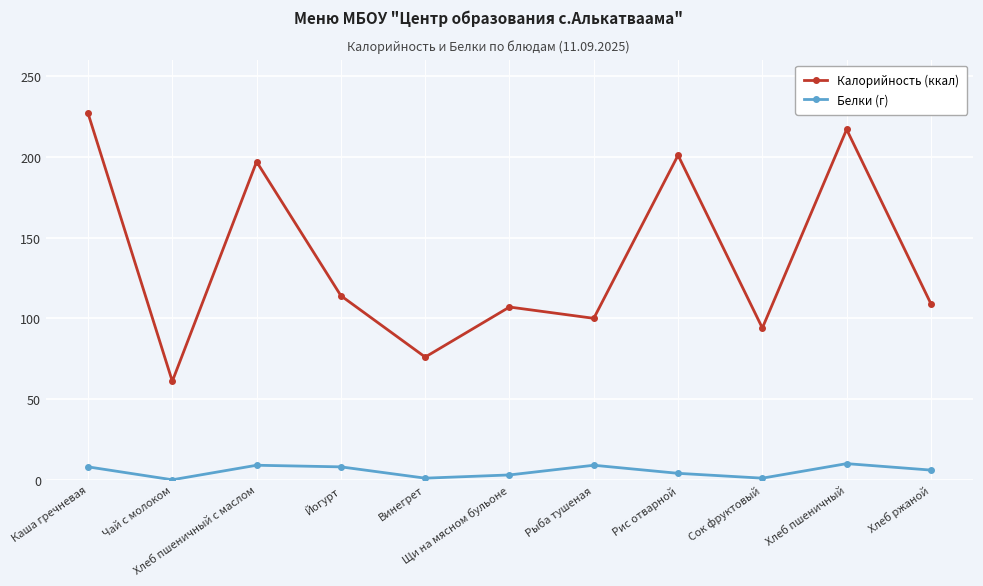

At which category is the sum across all series the highest?

Каша гречневая